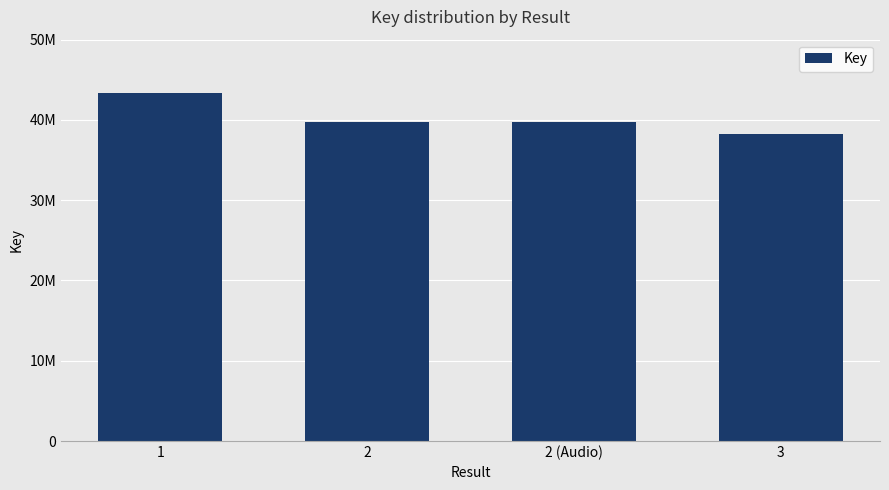

The chart shows a value of 52245517 at 2 (Audio). True or false?

False